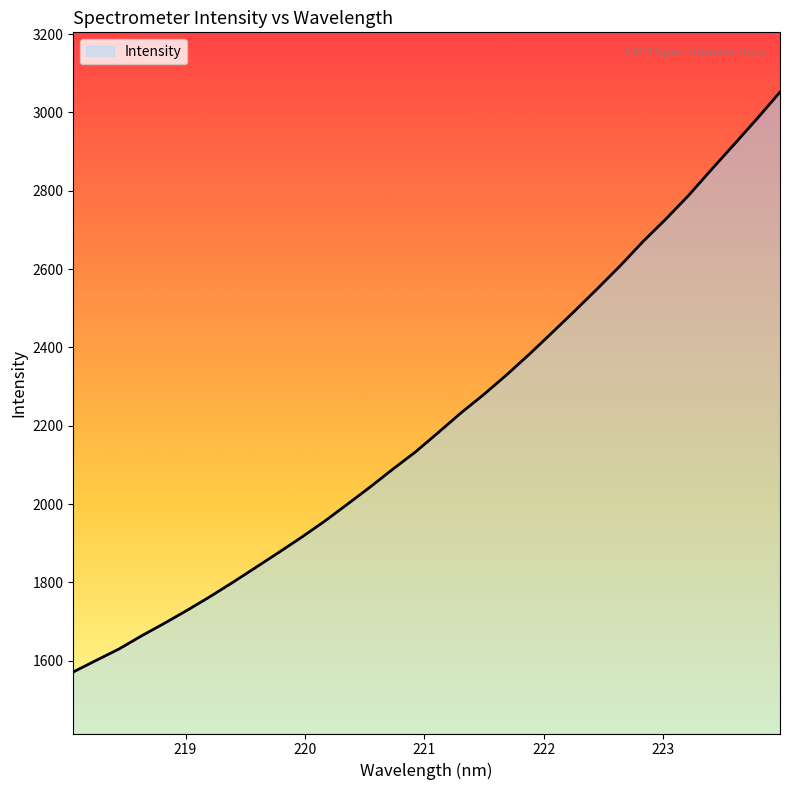

What is the difference between the maximum and minimum values?

1480.5